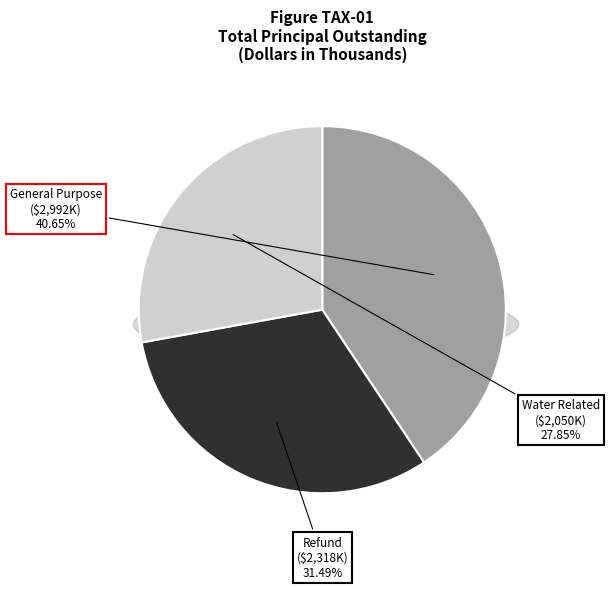

What is the change in value from General Purpose to Refund?

-674000